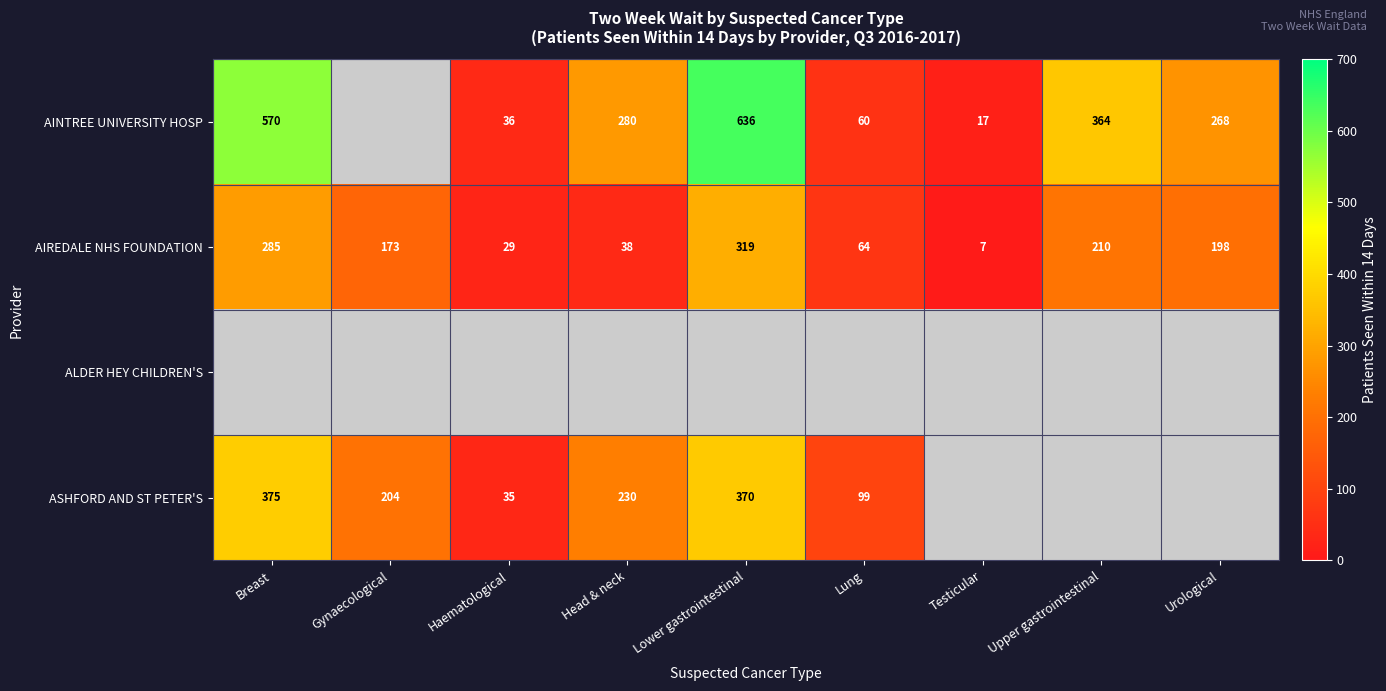

At which label does AIREDALE NHS FOUNDATION first exceed 173?

Breast